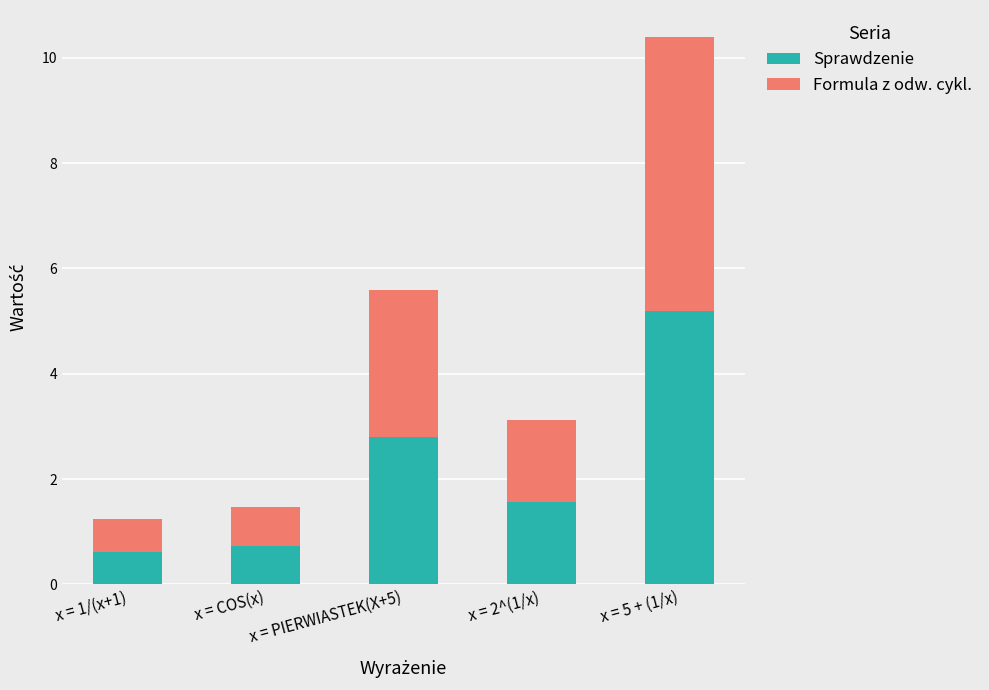

What is the lowest value of the Sprawdzenie series?

0.6